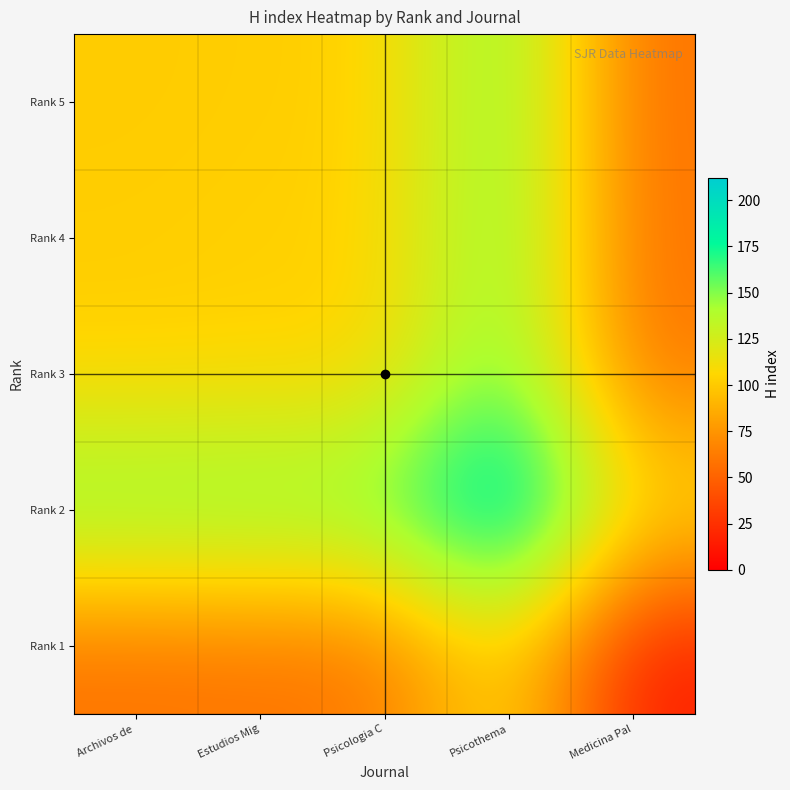

At how many categories does at least one series exceed 188?

1